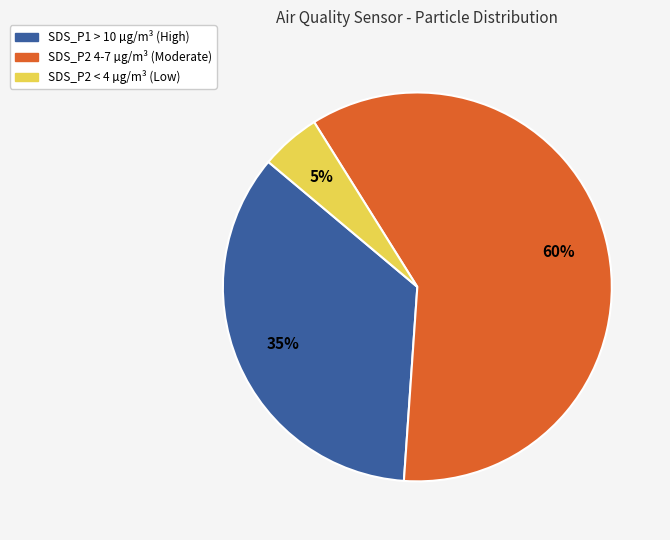

To the nearest percent, what is the difference between the largest and smallest slice percentages?

55%